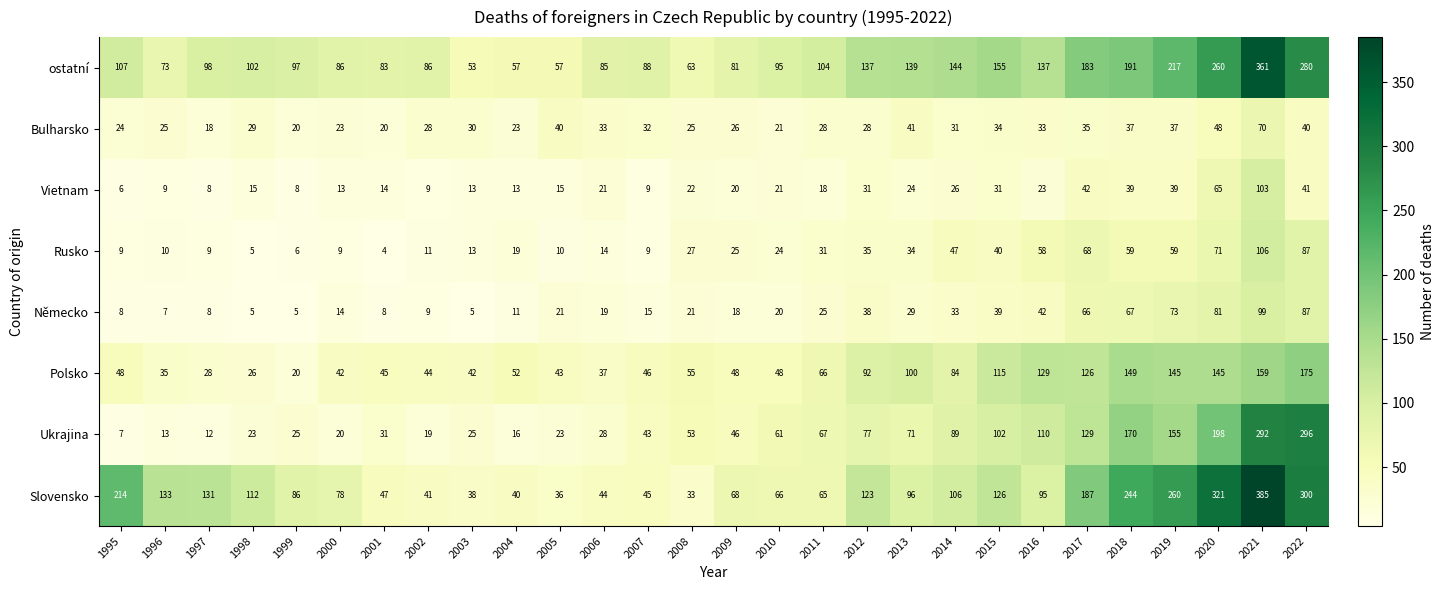

Which category has the lowest value across all series?

2001